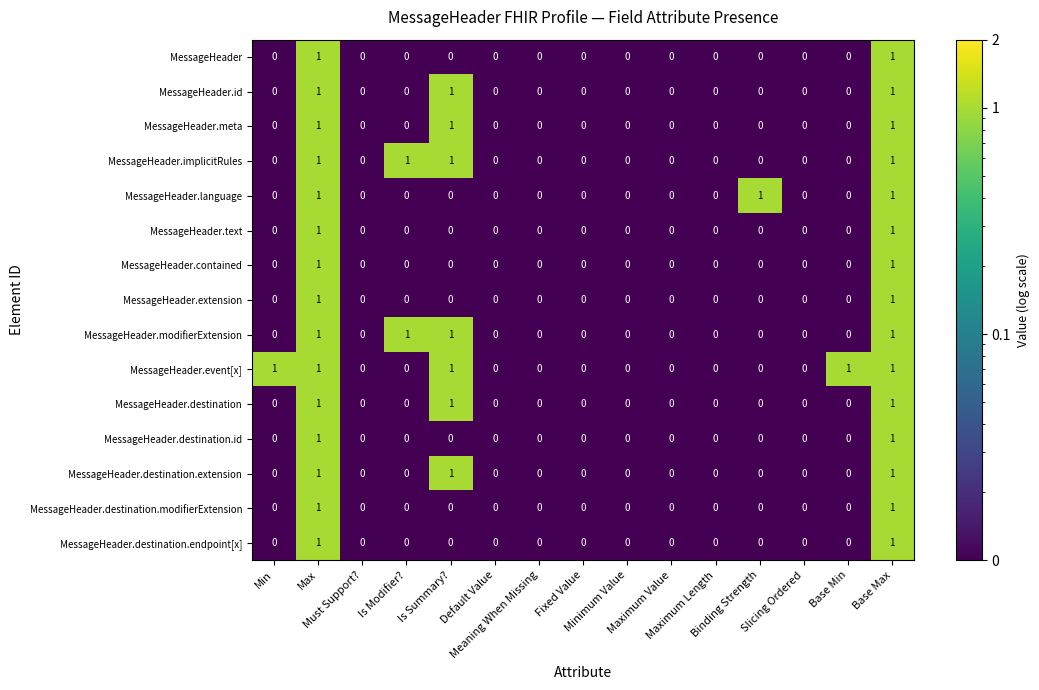

Which series has the largest total across all categories?

MessageHeader.event[x]